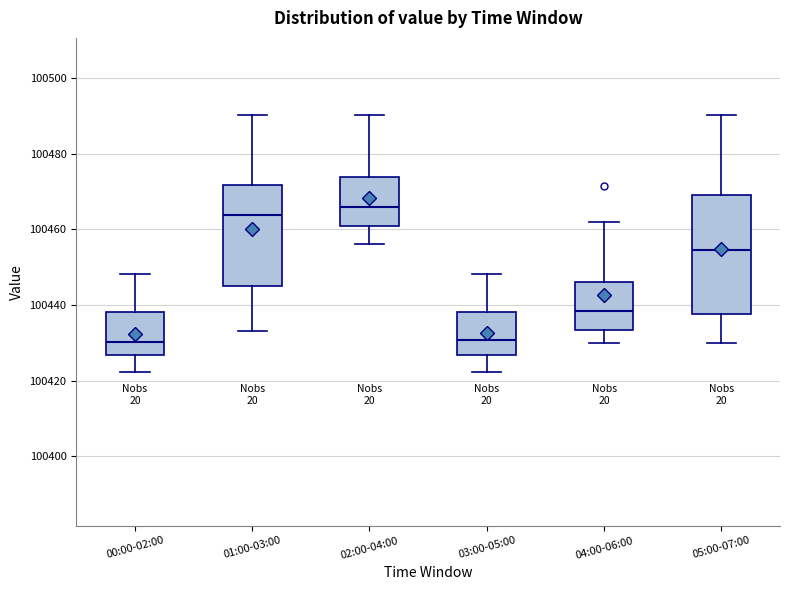

Where does the lower whisker of the box for 00:00-02:00 end on the y-axis? The values are not printed on the chart, so give them approximately, as read against the axis.

100422